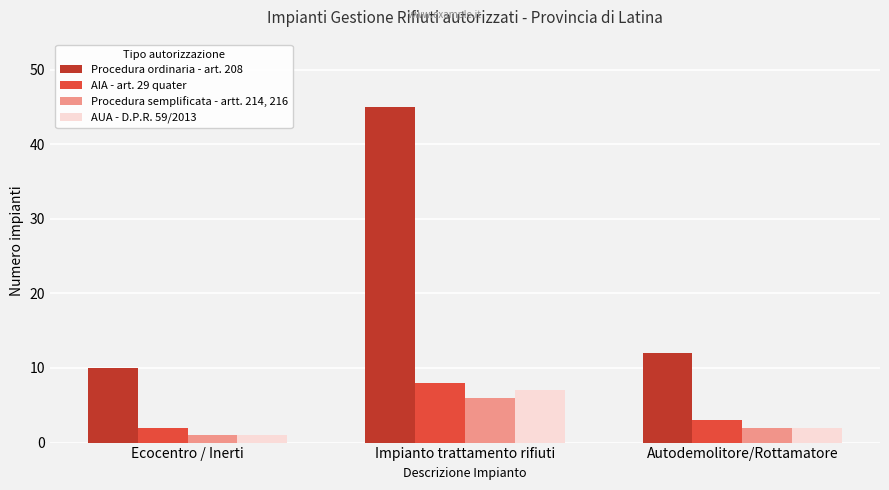

What is the label of the 3rd bar from the right?

Ecocentro / Inerti